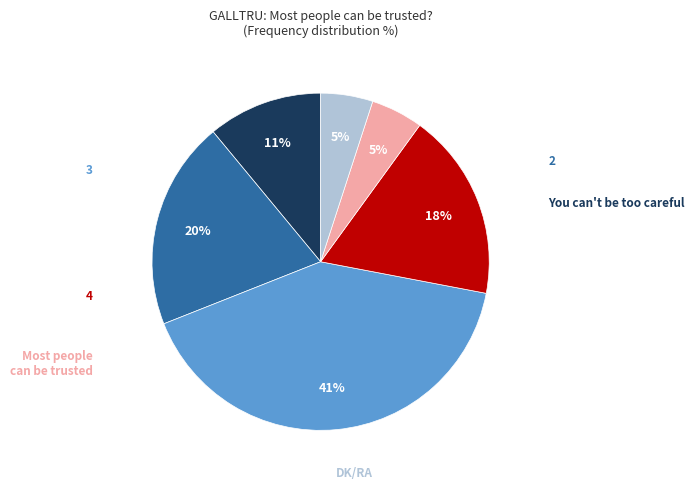

What percentage is the DK/RA slice, to the nearest percent?

5%